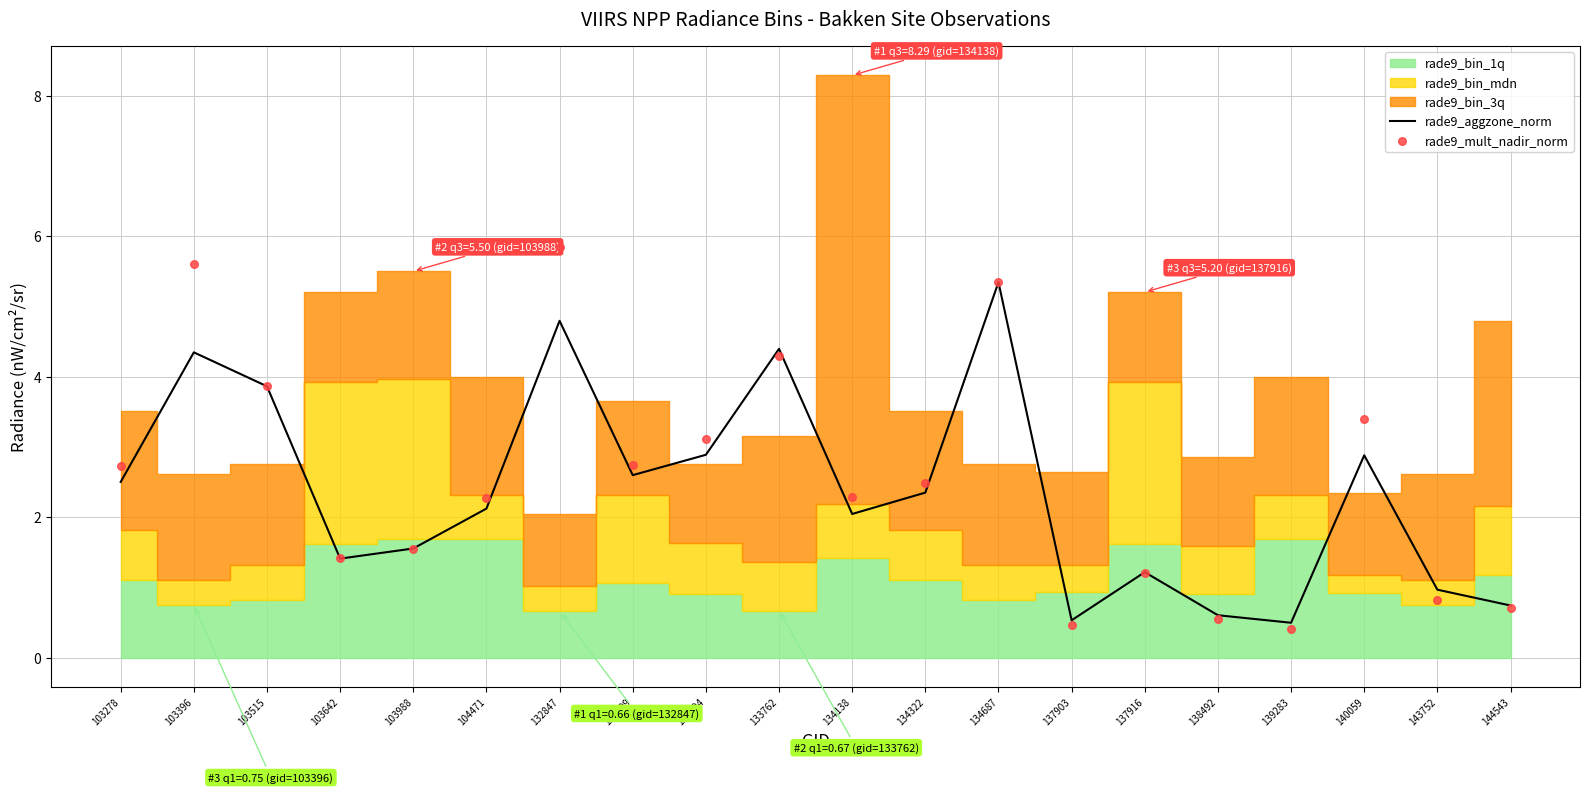

Which series contains the lowest Y value?

rade9_mult_nadir_norm